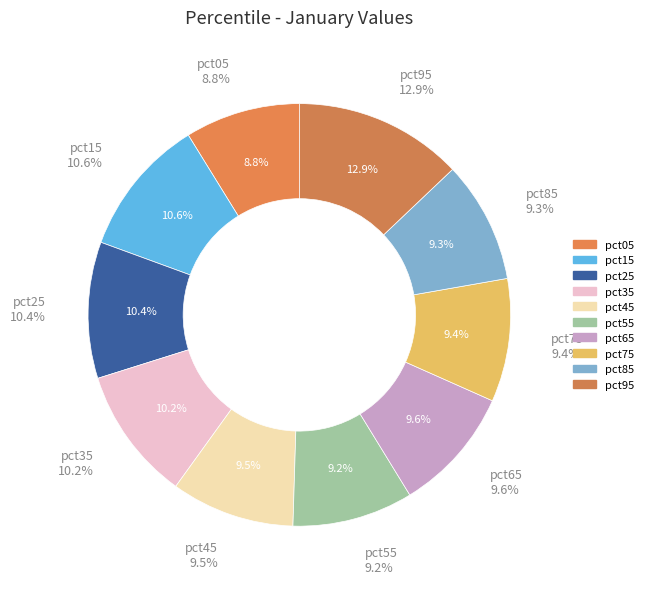

Is the sum of pct05 and pct45 greater than half?

No